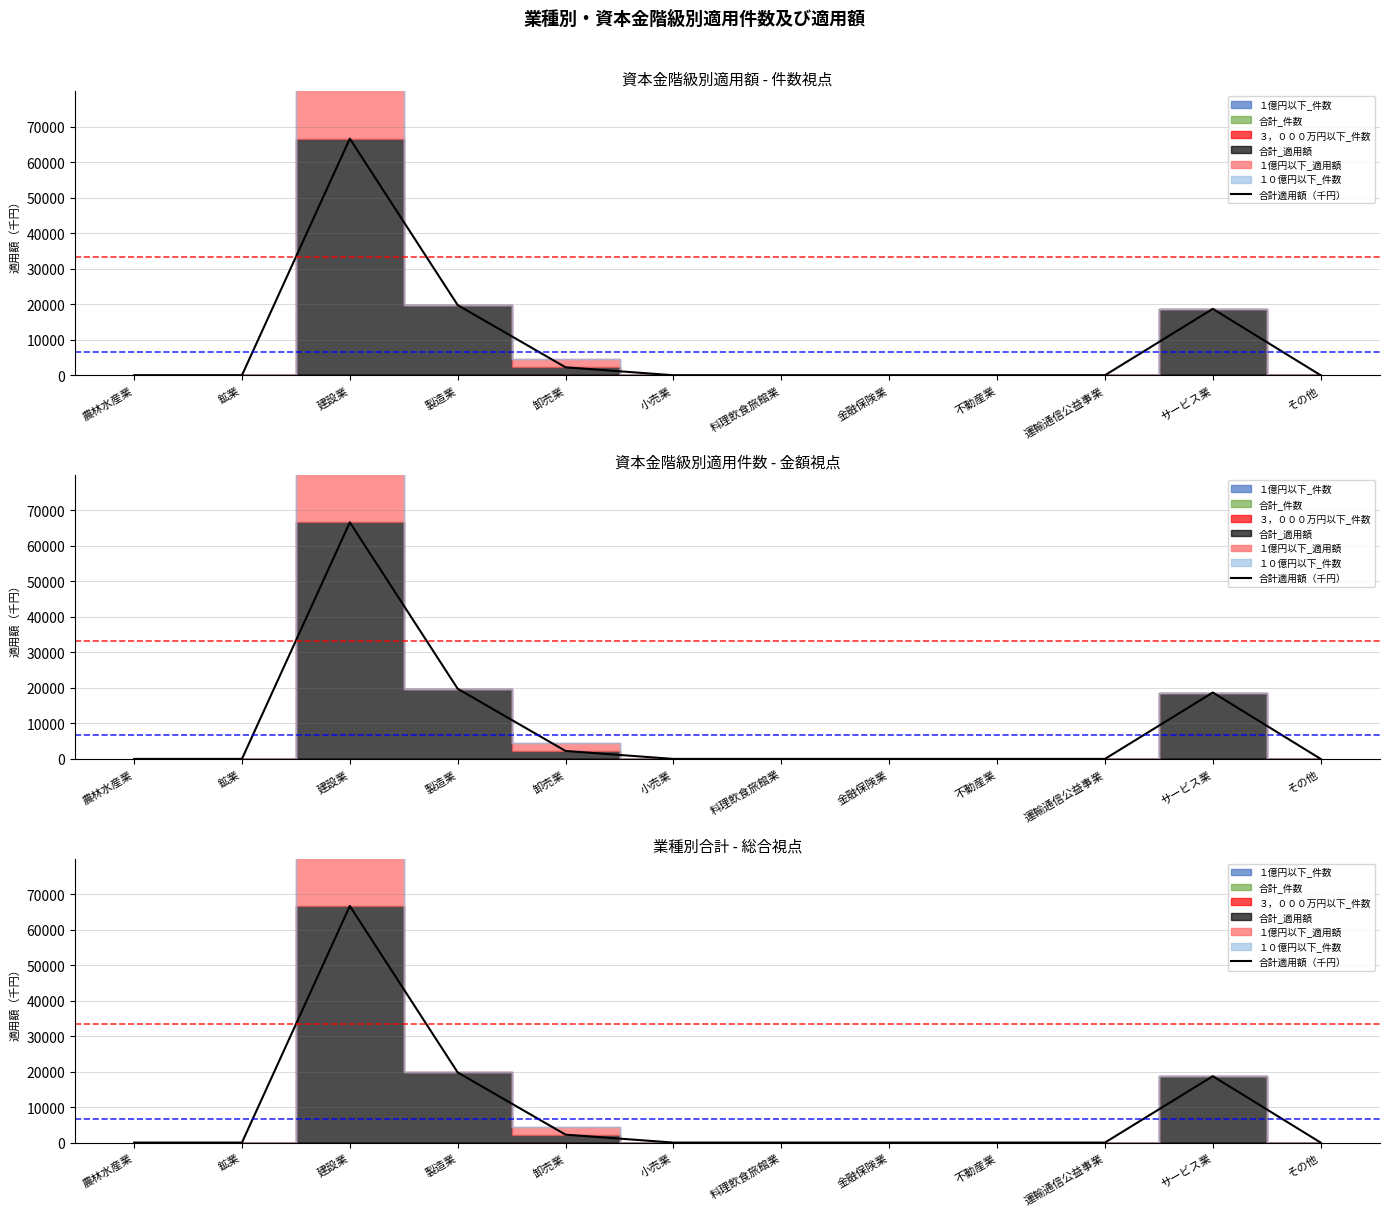

What is the change in value from 小売業 to サービス業?

+18700